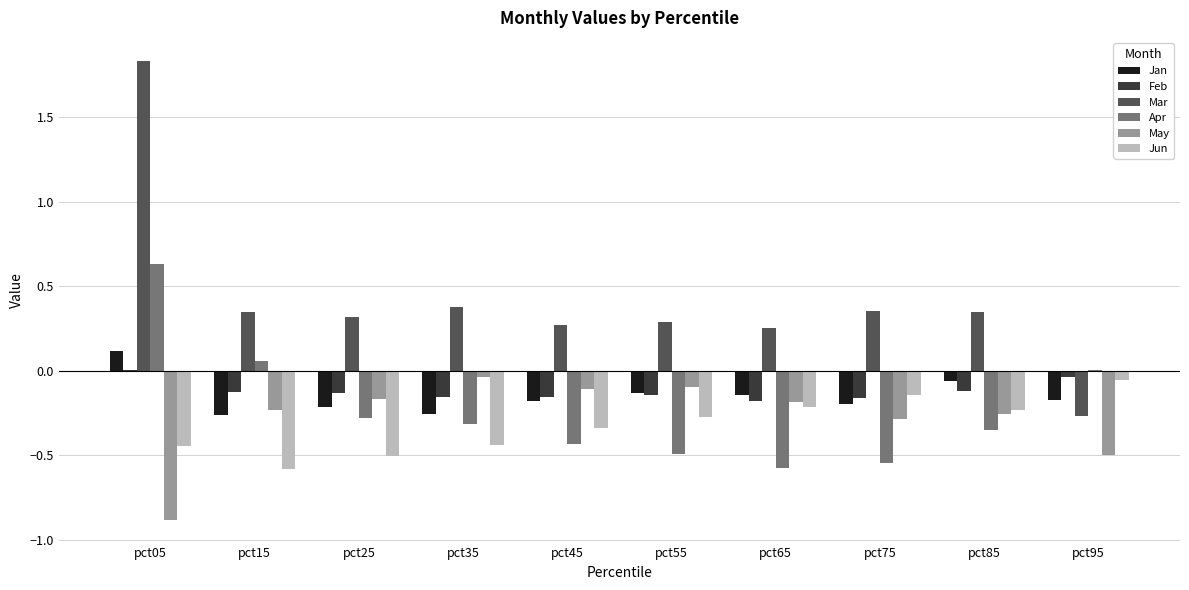

The Jun series shows -0.2 at pct45. True or false?

False